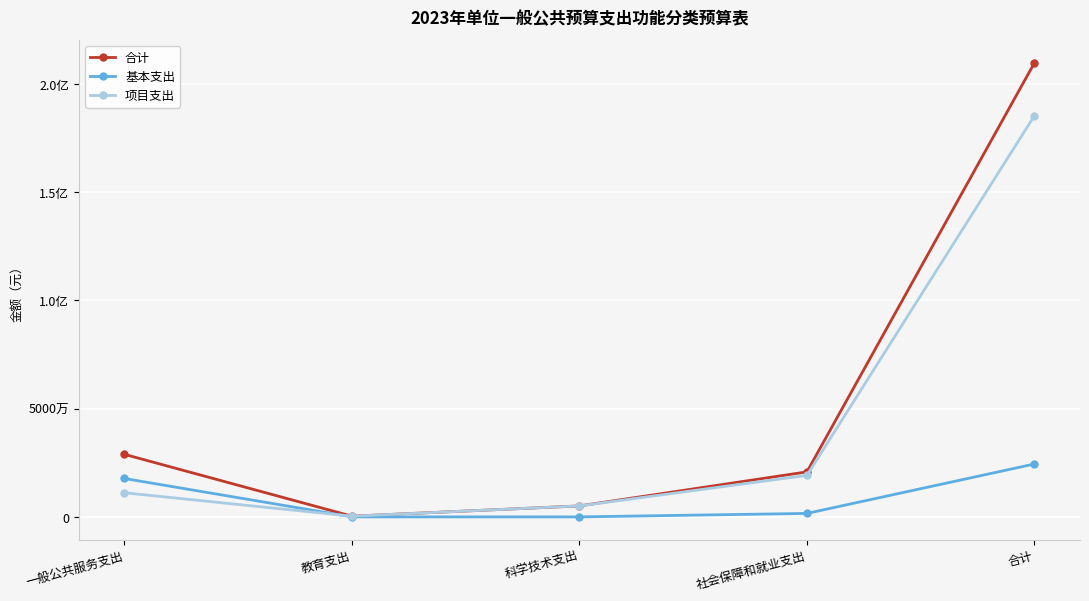

How many intersections are there between 基本支出 and 项目支出?

1